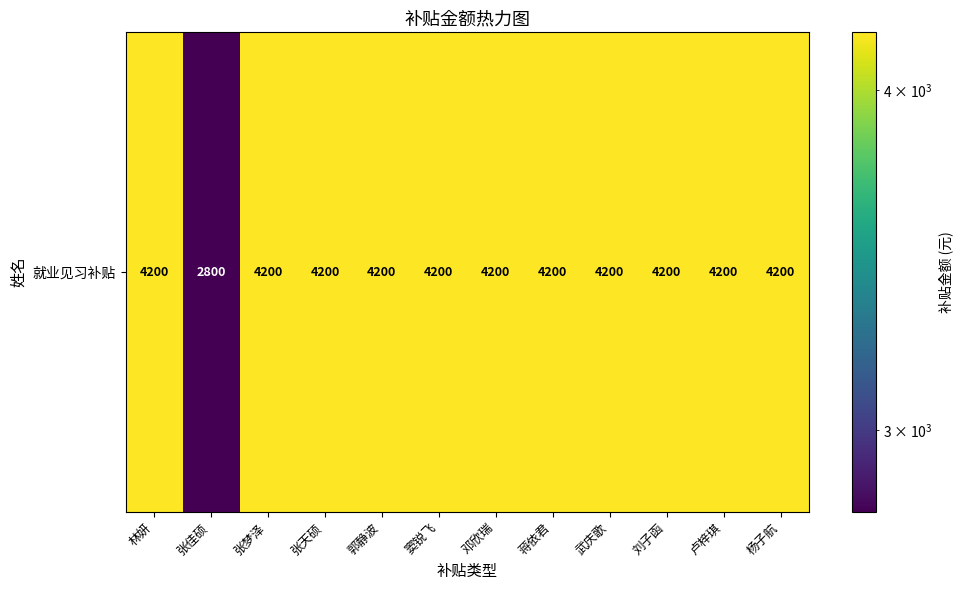

At which category does the chart reach its peak across all series?

林妍